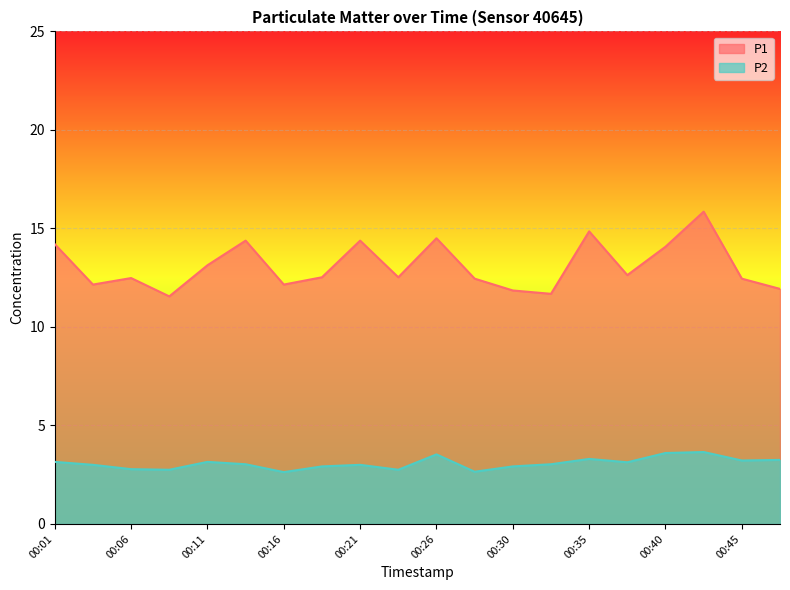

At which category is the sum across all series the highest?

00:43